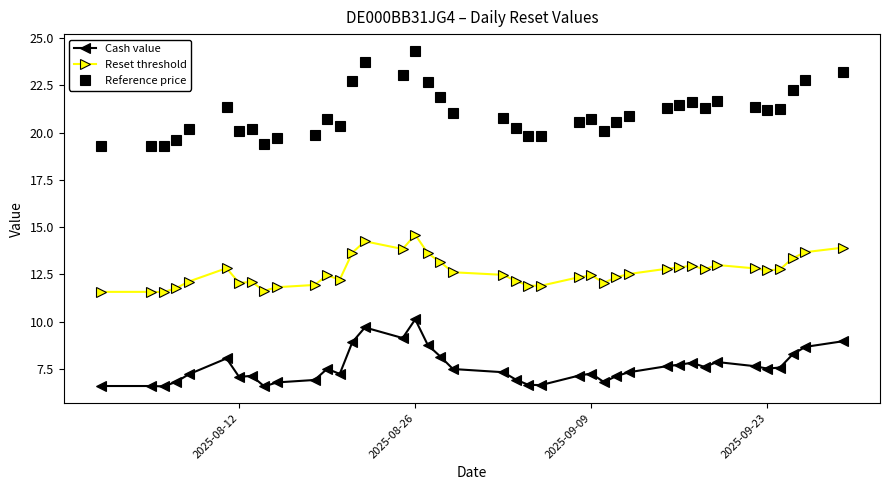

At how many categories does at least one series exceed 16?

40